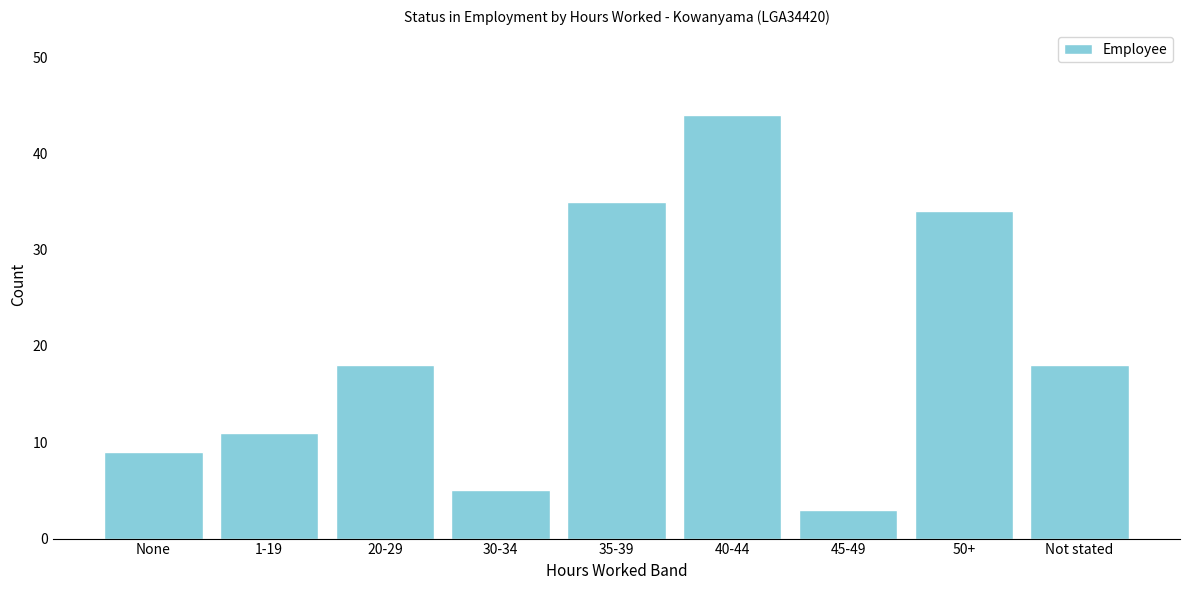

Reading left to right, transcribe all the data shown in this chart.

9	11	18	5	35	44	3	34	18